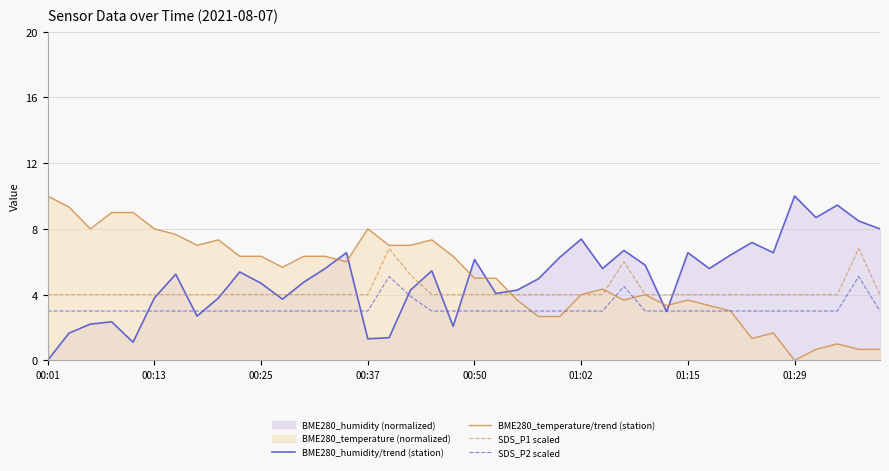

Where is SDS_P1 scaled nearest to the value 5?

17